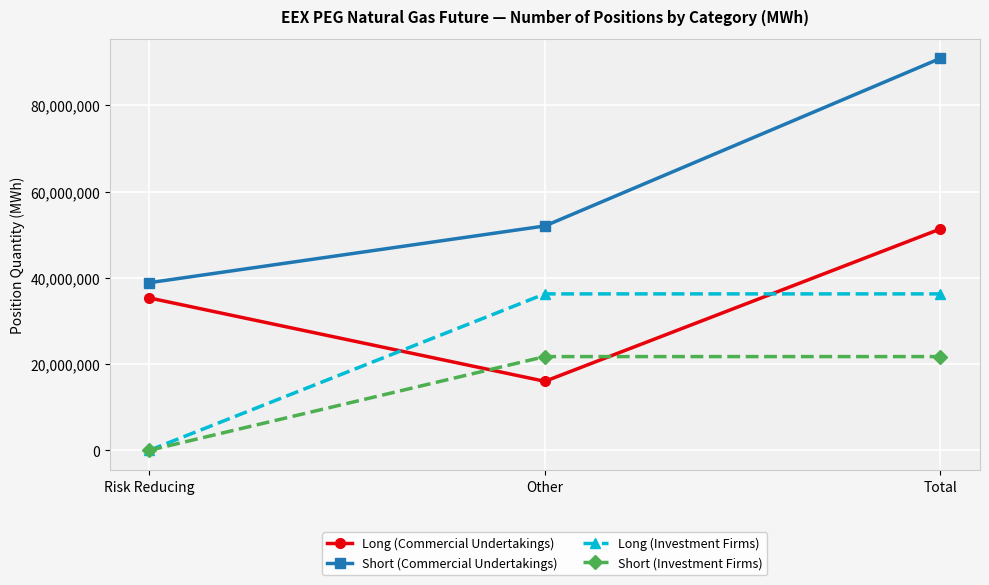

What is the difference between the Short (Commercial Undertakings) values at Total and Risk Reducing?

52017534